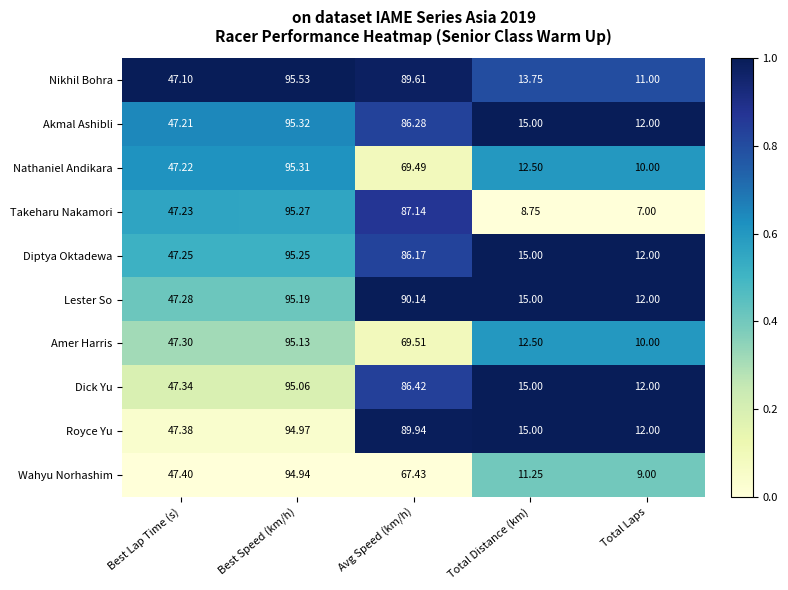

Which series has the widest spread of values?

Takeharu Nakamori